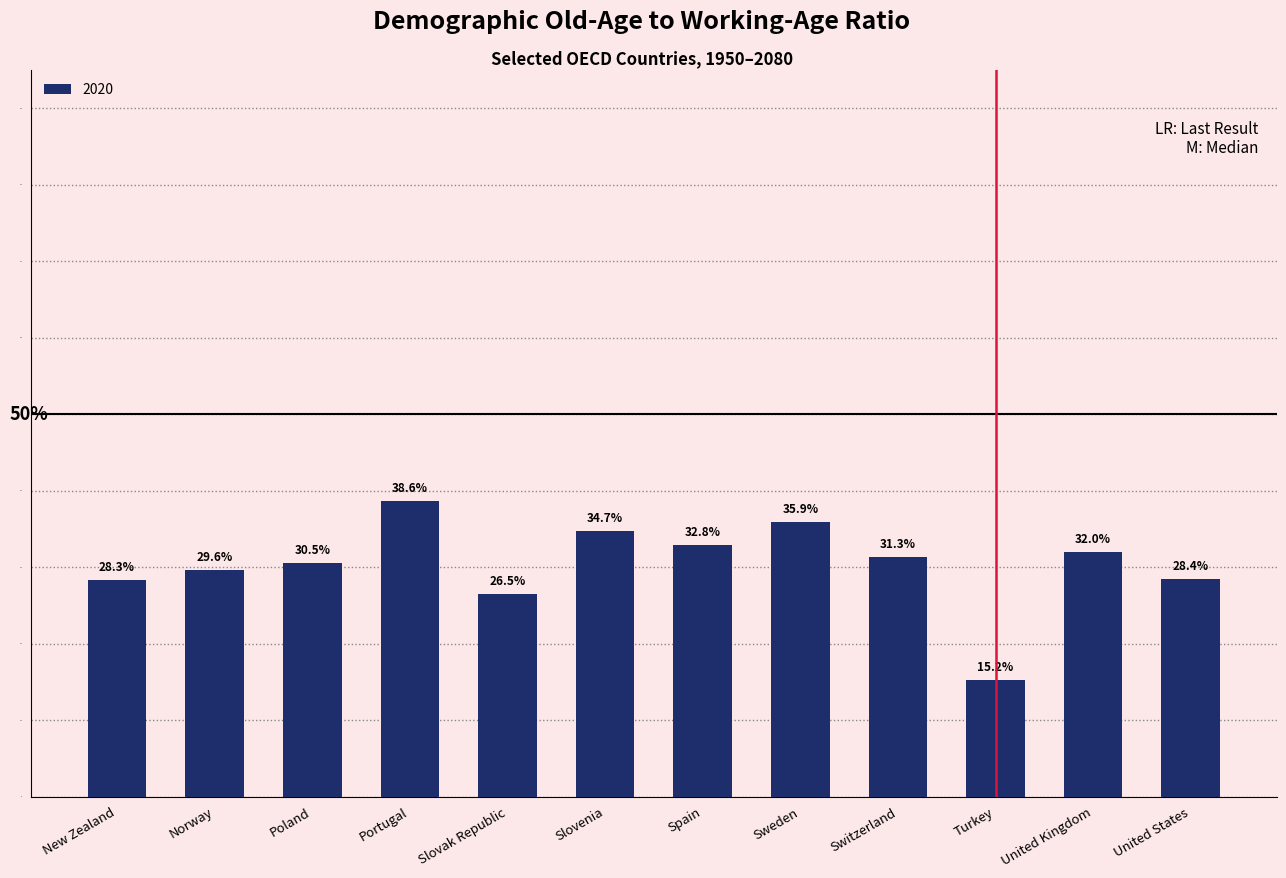

Does the chart contain any negative values?

No